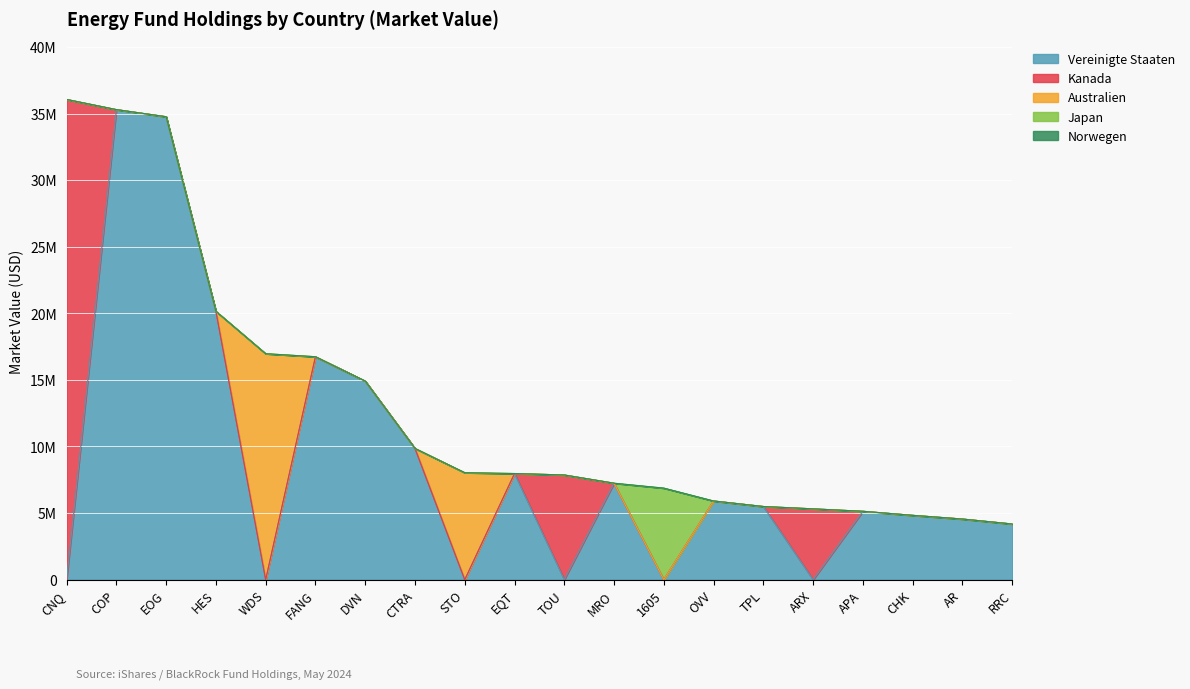

Which has a higher value, FANG or ARX?

FANG